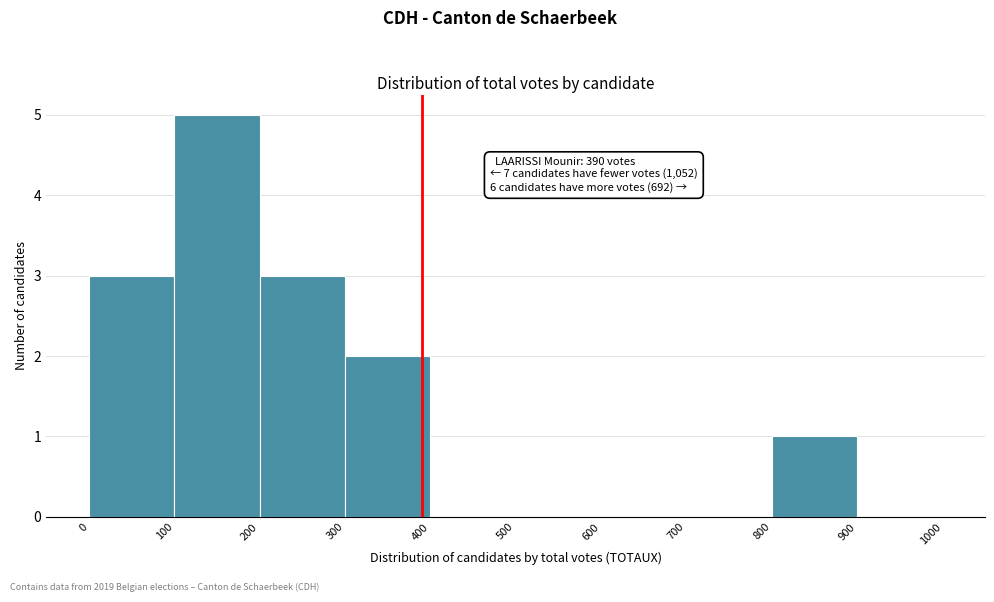

Over which range of the x-axis is the bar tallest?

100 to 200